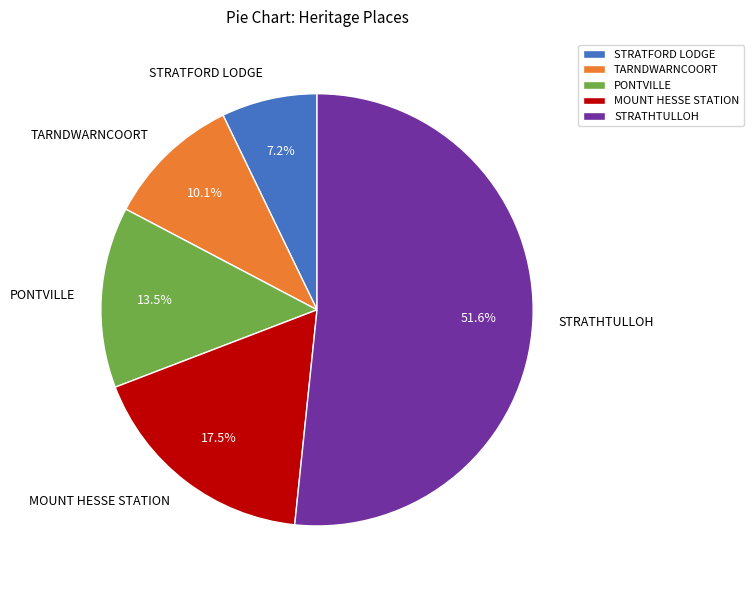

Rank the categories by value from highest to lowest.

STRATHTULLOH, MOUNT HESSE STATION, PONTVILLE, TARNDWARNCOORT, STRATFORD LODGE